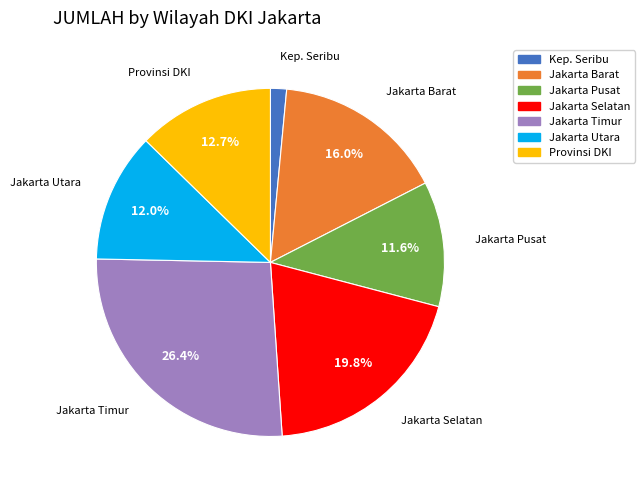

Count the number of slices in the pie.

7